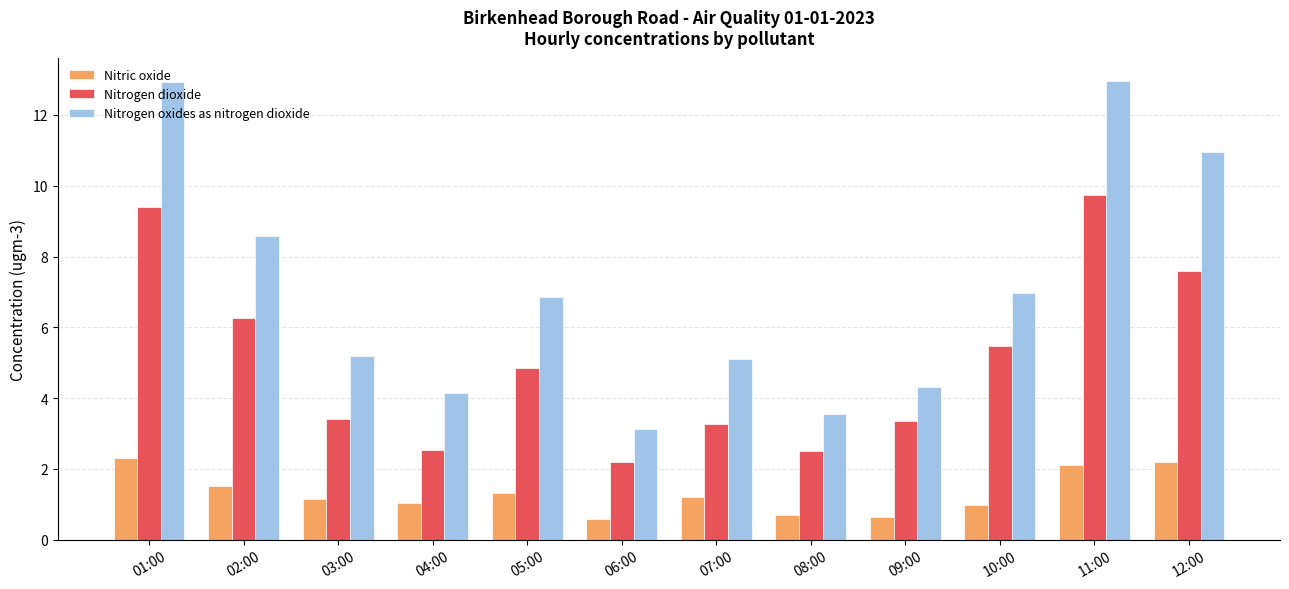

What is the greatest value displayed?

13.0